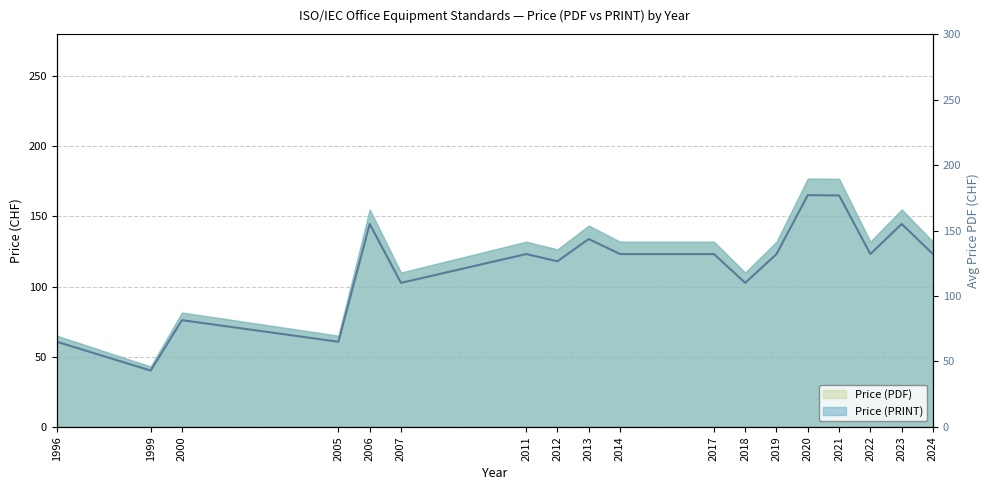

True or false: the data shows 76.6 at 2014.

False